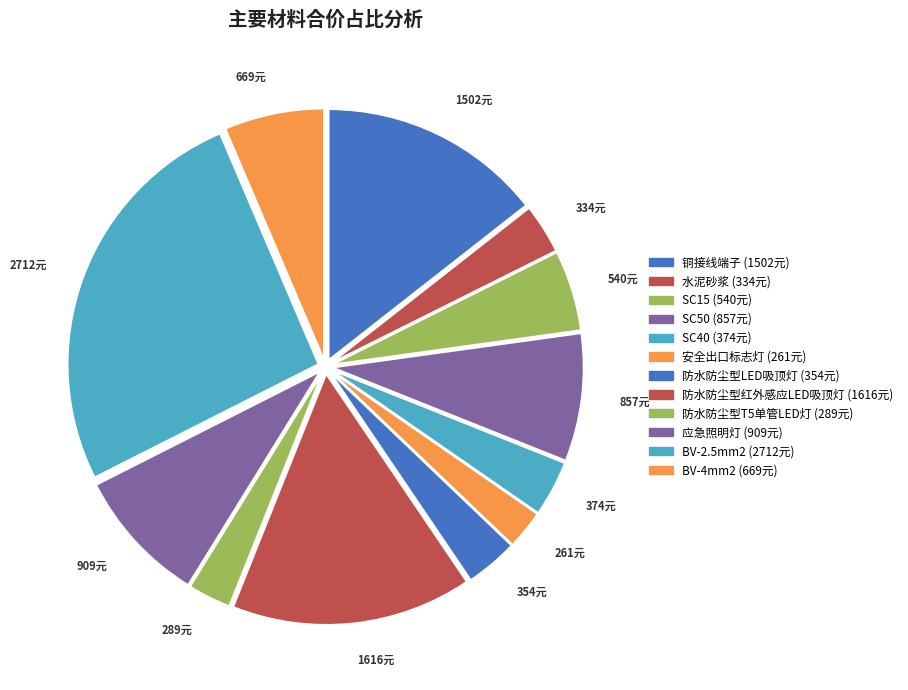

What percentage is the BV-4mm2 slice, to the nearest percent?

6%